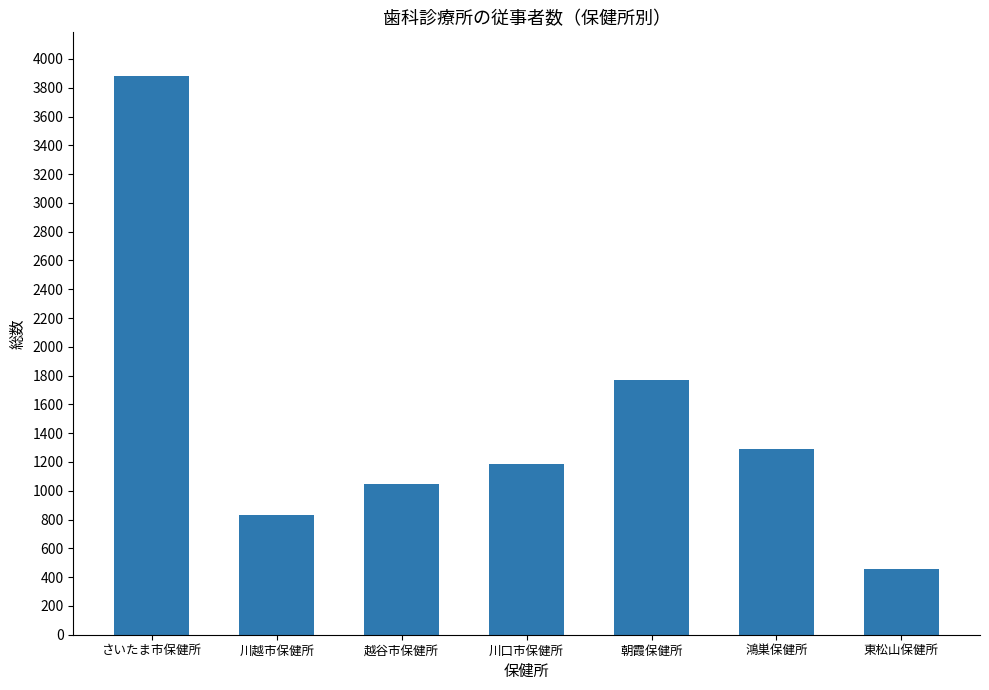

True or false: the data shows 1188.4 at 川口市保健所.

True